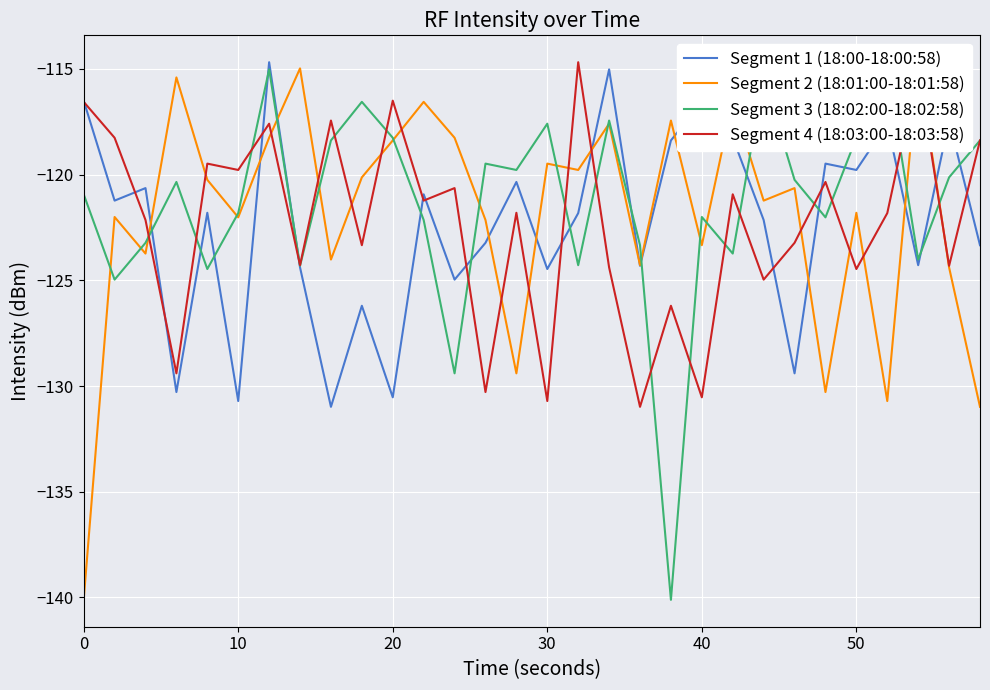

What is the maximum value for Segment 1 (18:00-18:00:58)?

-114.7